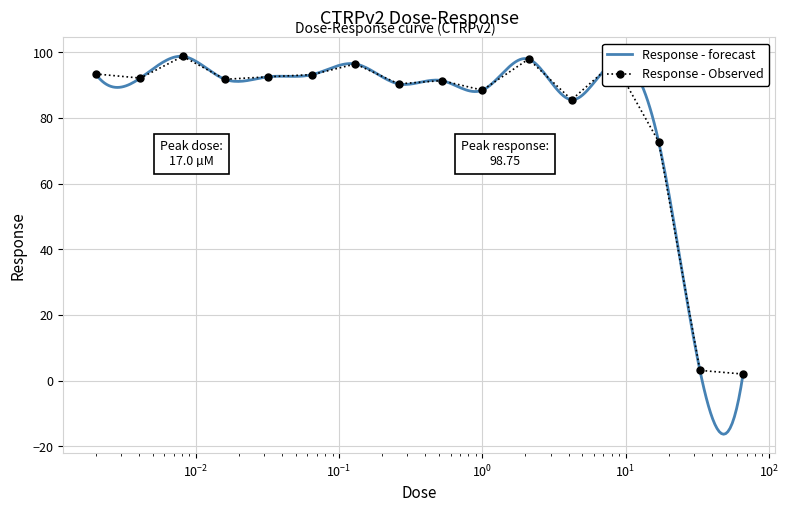

What is the value of the Response - Observed point at the 10th from the left?

88.5